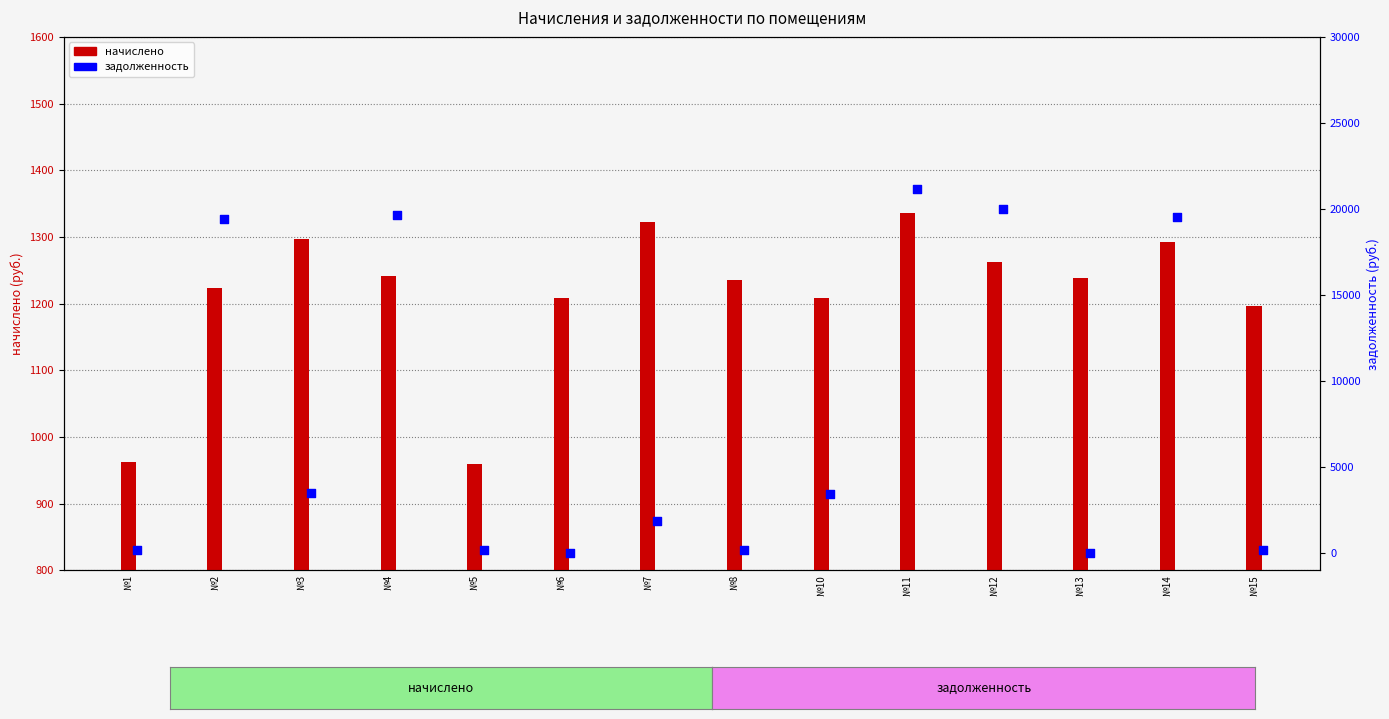

What are all the series names shown in the legend?

начислено, задолженность